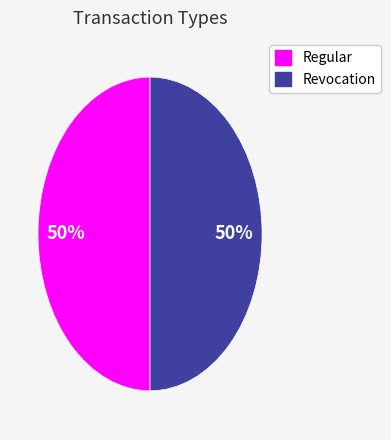

Do Revocation and Regular together represent more than half of the pie?

Yes